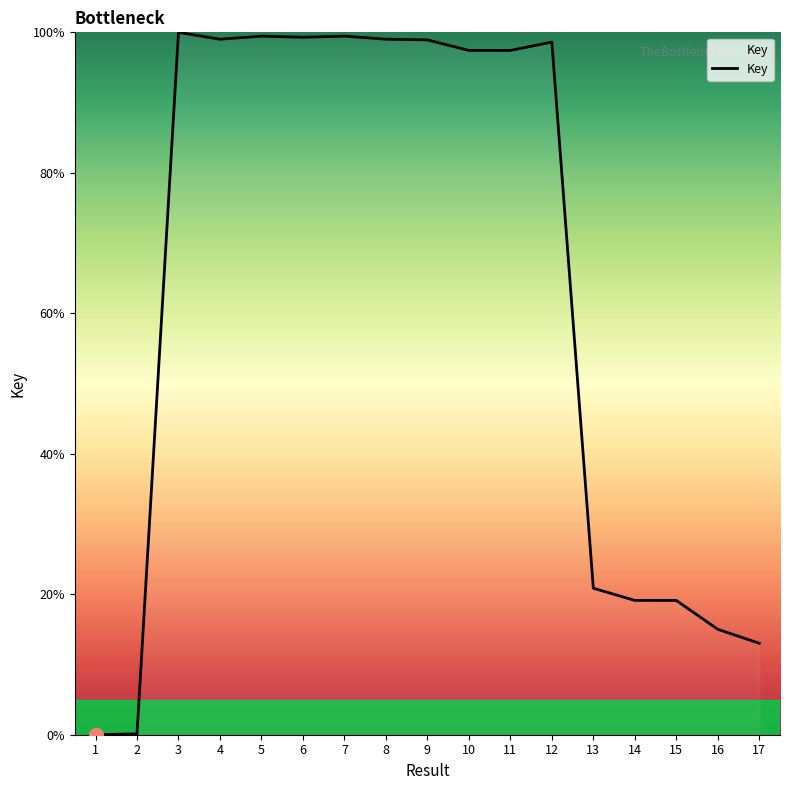

The chart shows a value of 99.0 at 8. True or false?

True